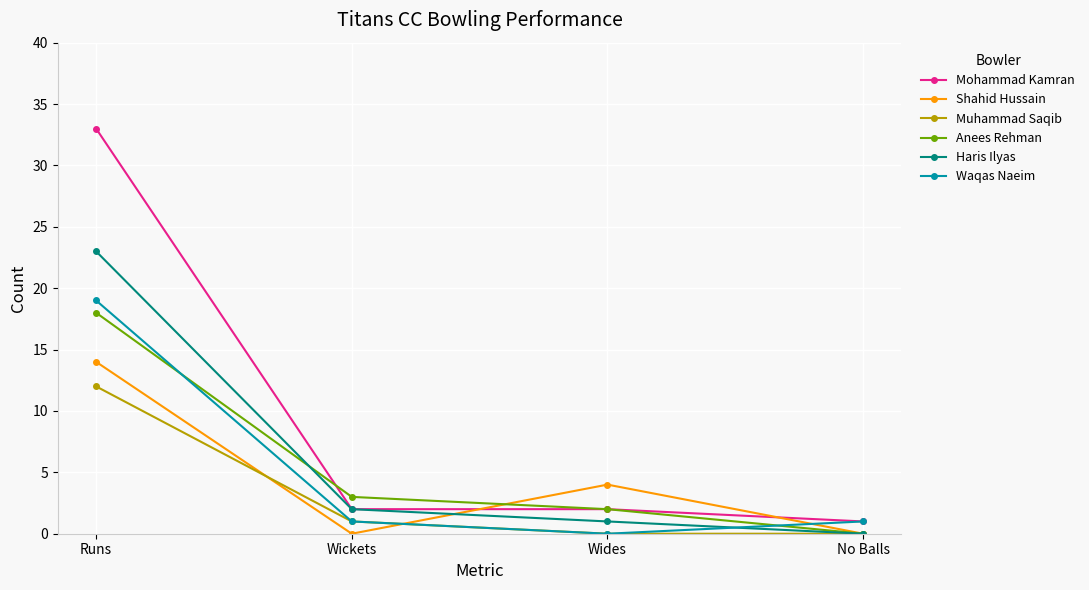

At which category is the sum across all series the highest?

Runs